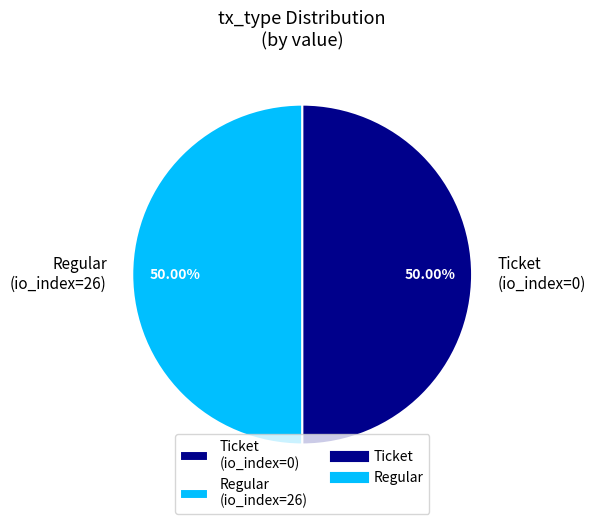

True or false: Regular (io_index=26) accounts for 86% of the total.

False